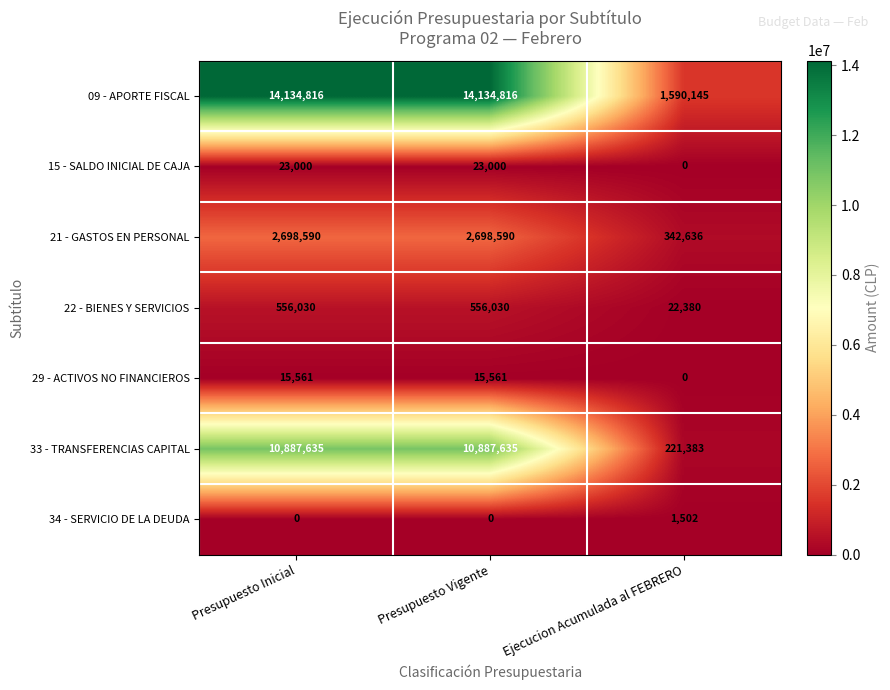

Which series has the largest total across all categories?

09 - APORTE FISCAL